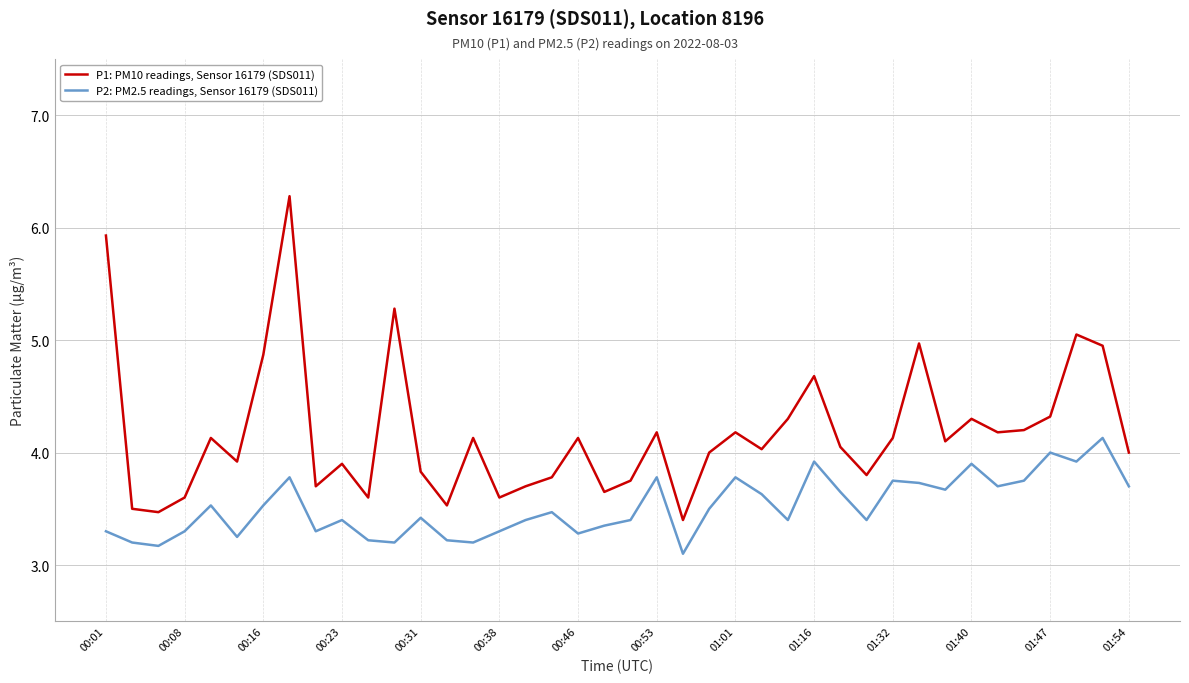

Which series has the largest total across all categories?

P1: PM10 readings, Sensor 16179 (SDS011)